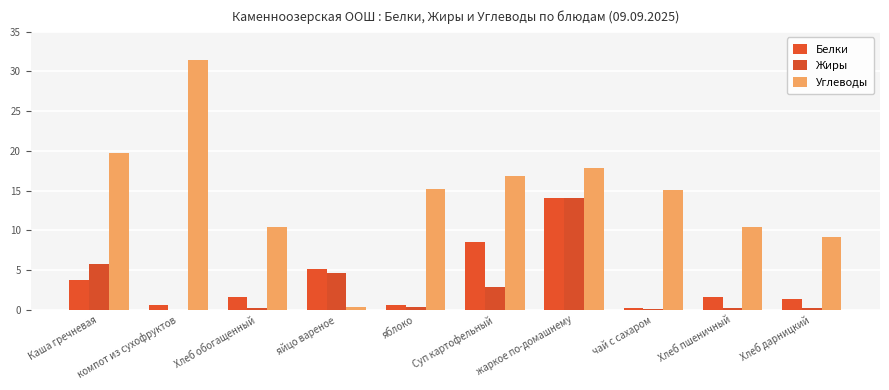

At which category is the sum across all series the highest?

жаркое по-домашнему